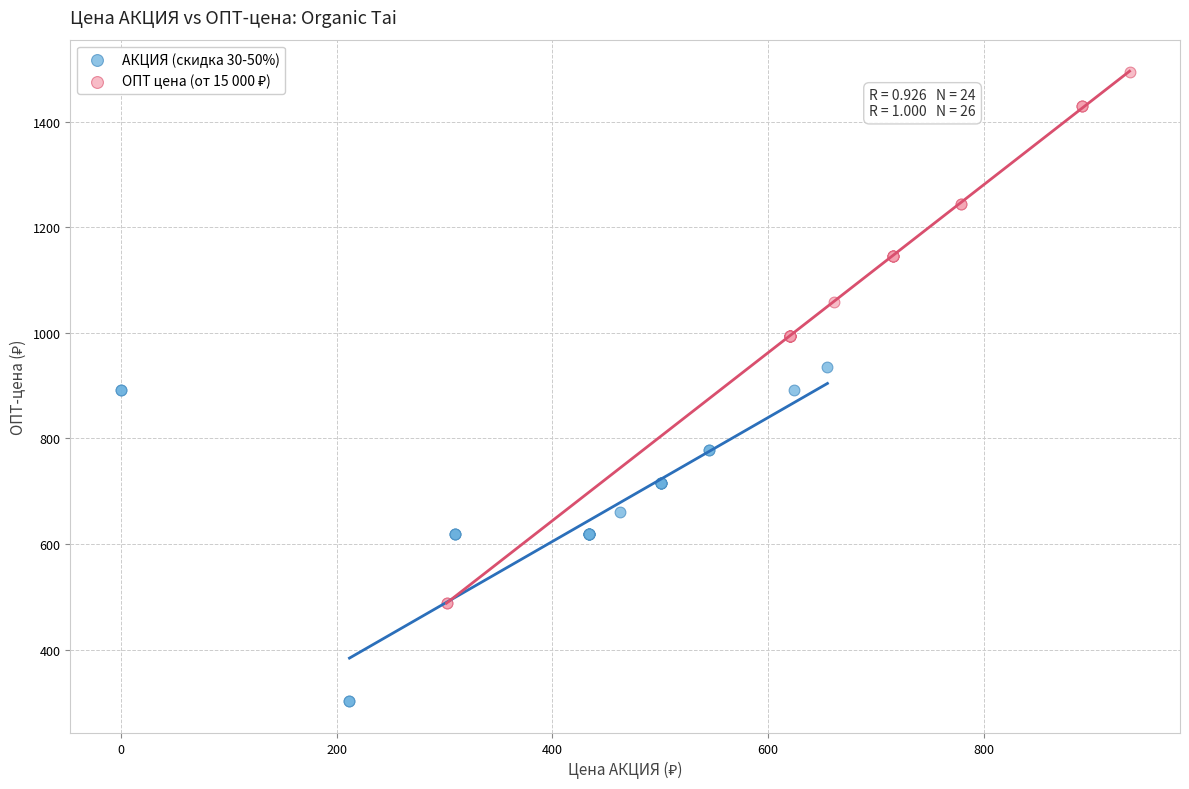

Which series contains the lowest Y value?

АКЦИЯ (скидка 30-50%)